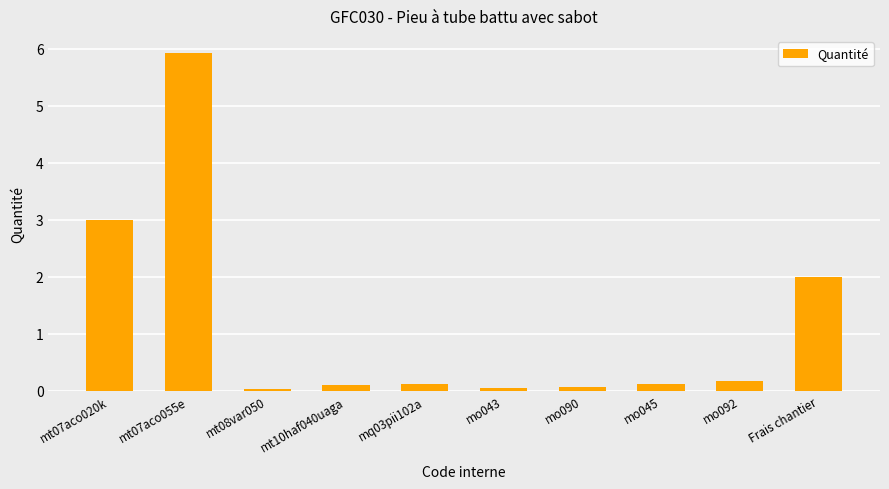

How many distinct data groups are displayed?

1